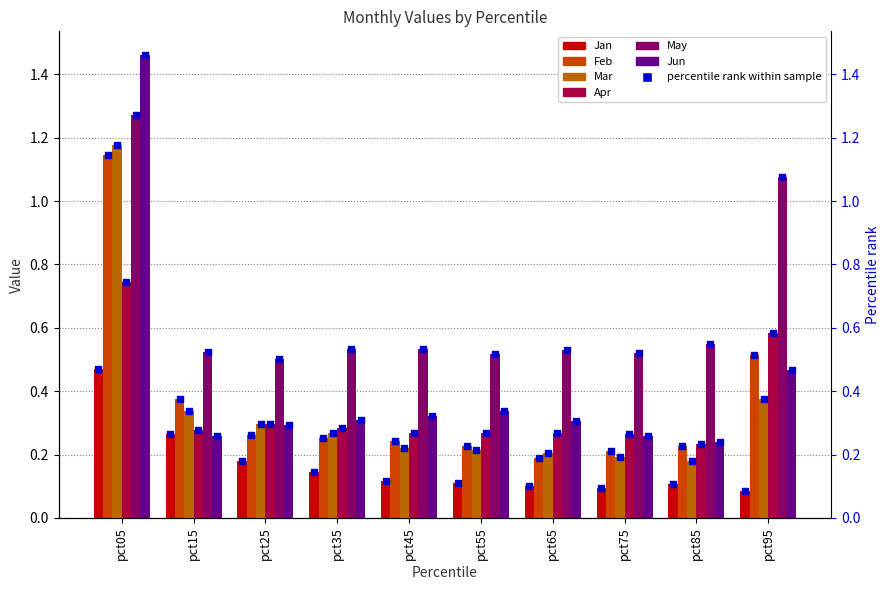

Which series has the largest Y range (max minus min)?

Jun